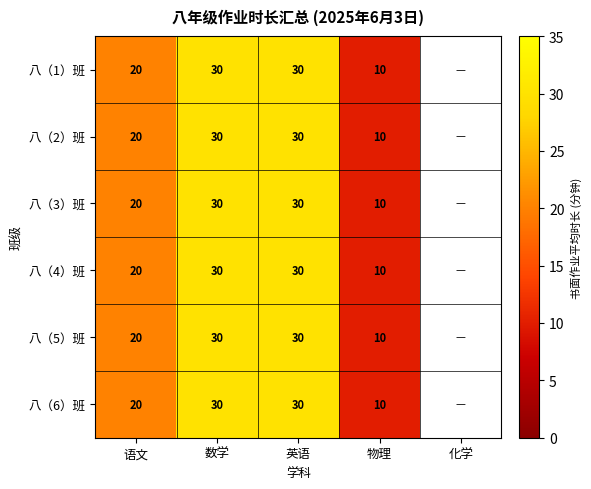

What is the total value across all series at 语文?

120